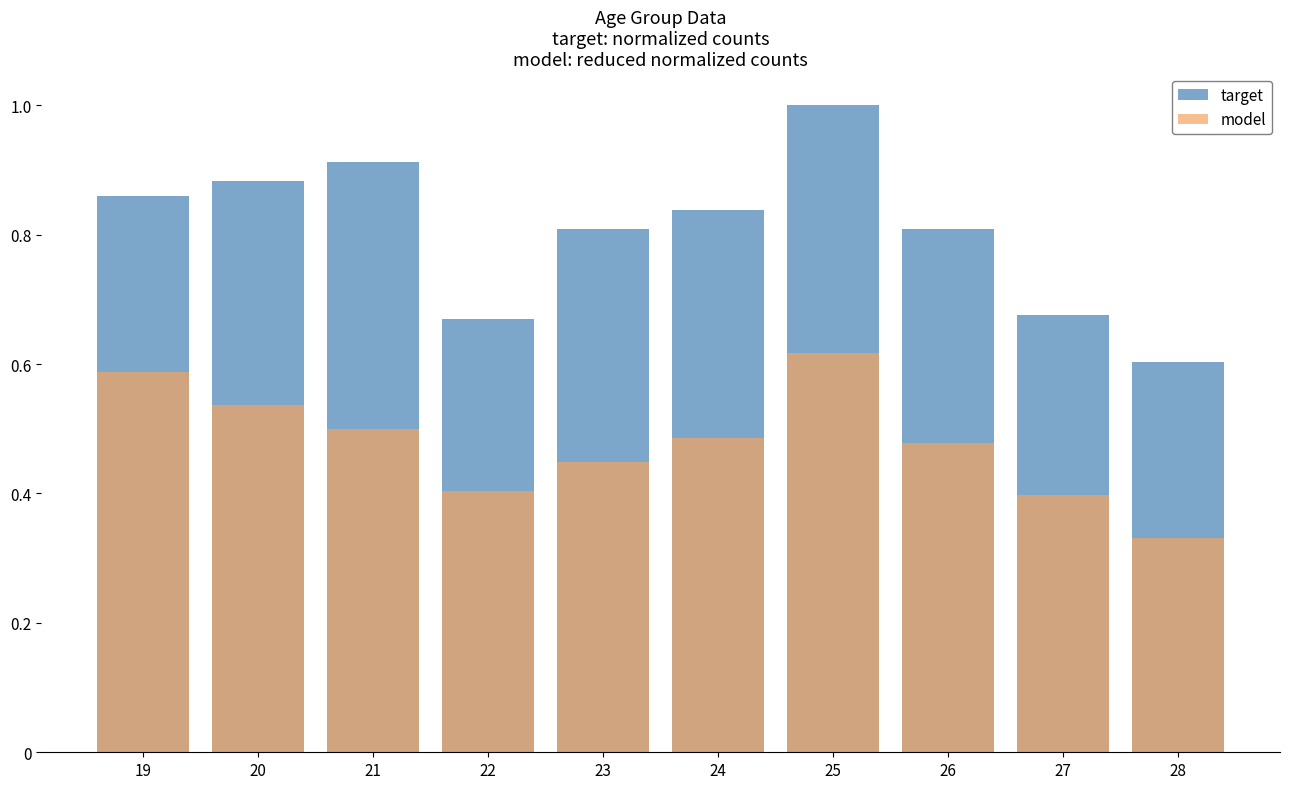

What is the sum of the model values at 25 and 19?

1.2